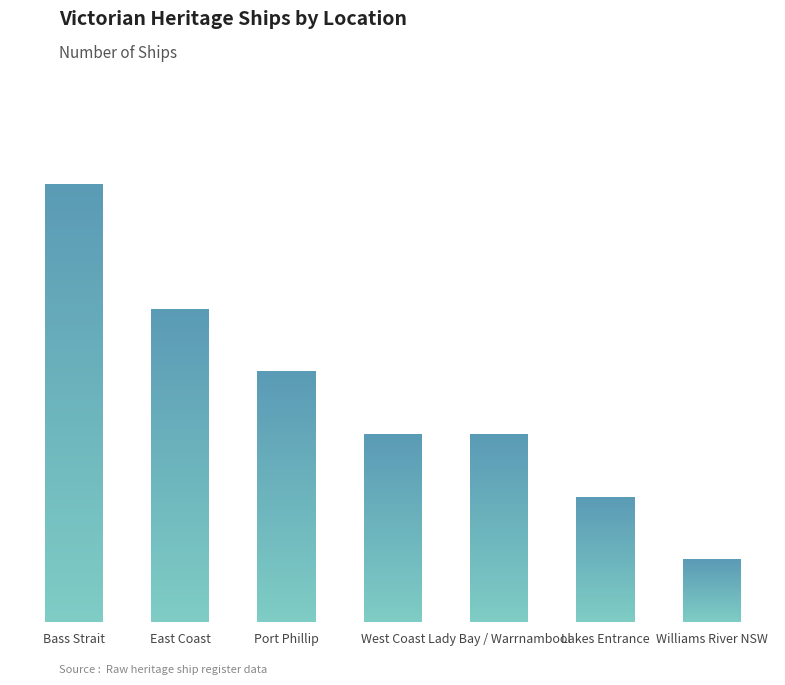

Reading left to right, what are all the values shown in this chart?

Bass Strait=7	East Coast=5	Port Phillip=4	West Coast=3	Lady Bay / Warrnambool=3	Lakes Entrance=2	Williams River NSW=1